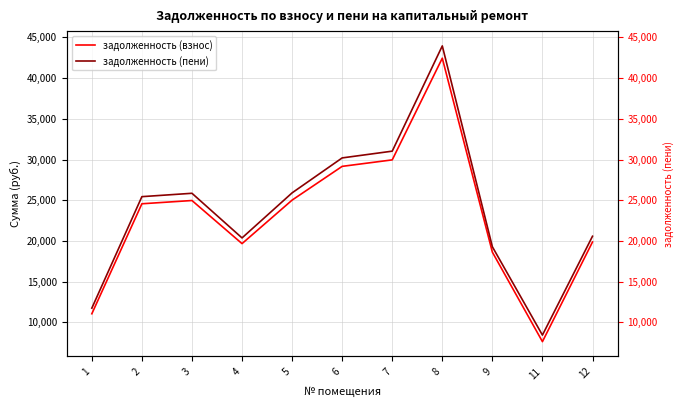

What is the difference between the highest and lowest values at 7?

1070.9